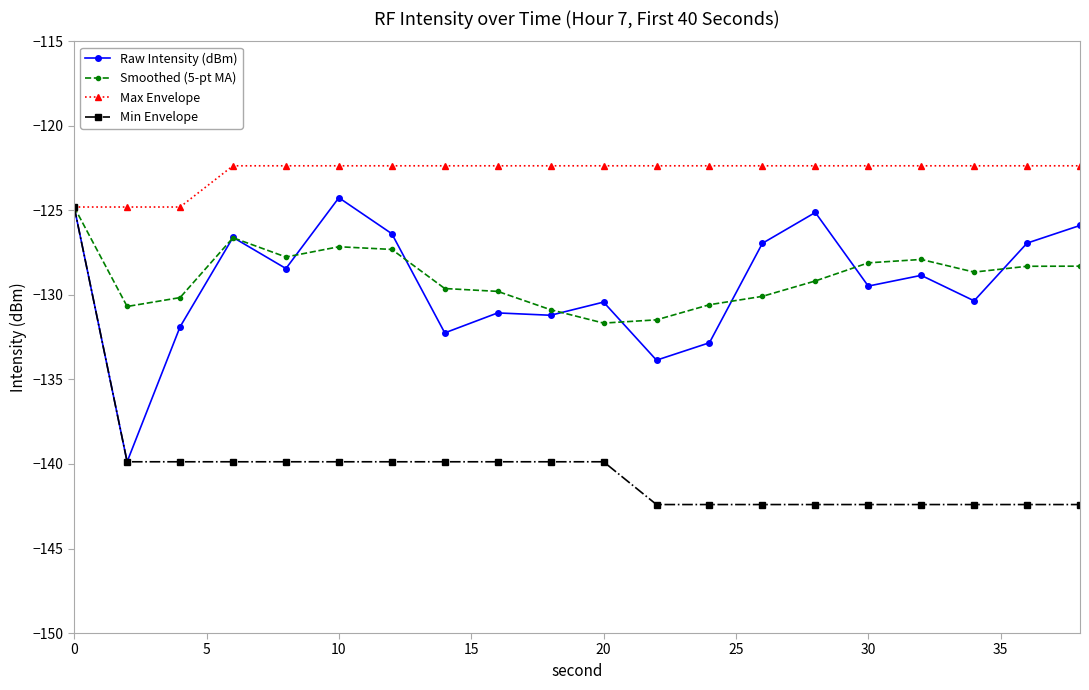

What is the difference between the second highest and minimum values in the Smoothed (5-pt MA) series?

5.0